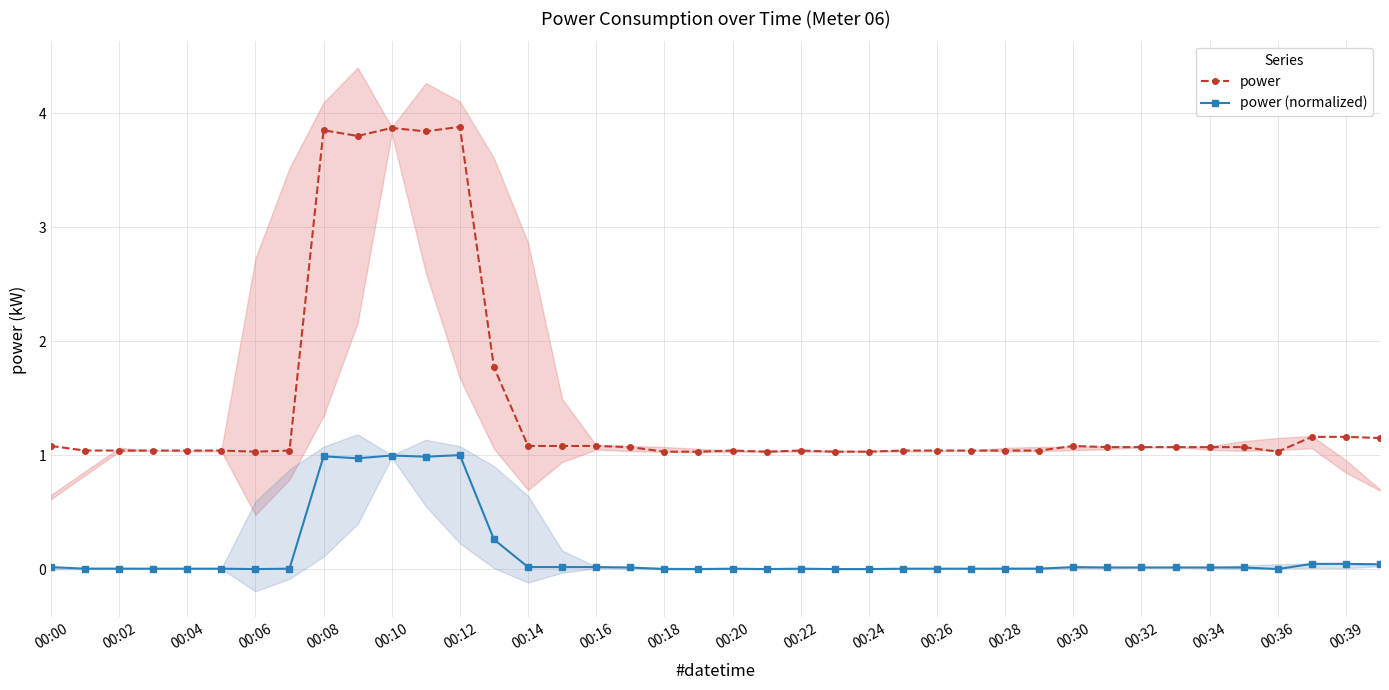

True or false: power and power (normalized) intersect in this chart.

False